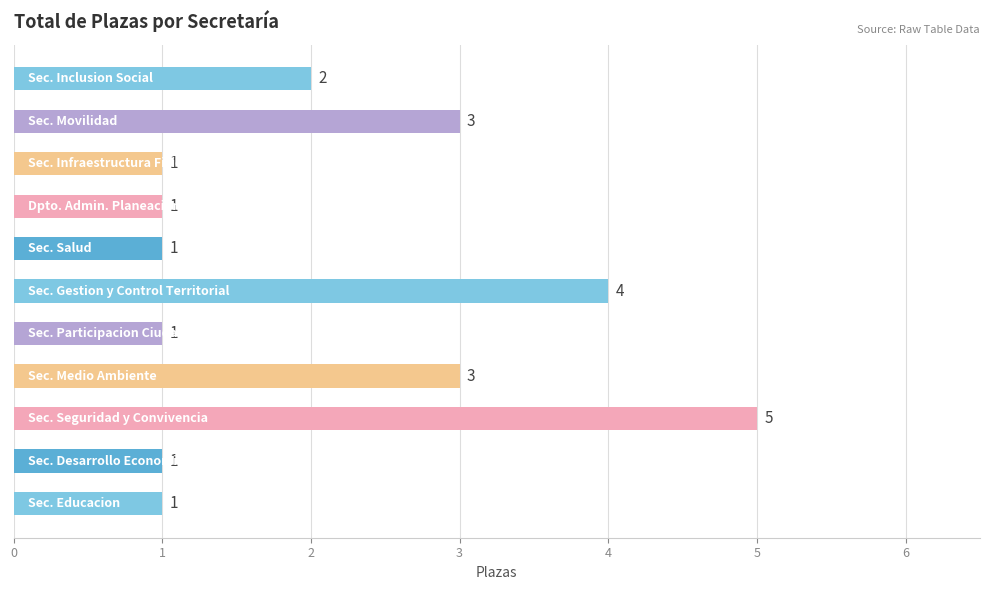

Reading bottom to top, list all the values displayed in this chart.

1	1	5	3	1	4	1	1	1	3	2